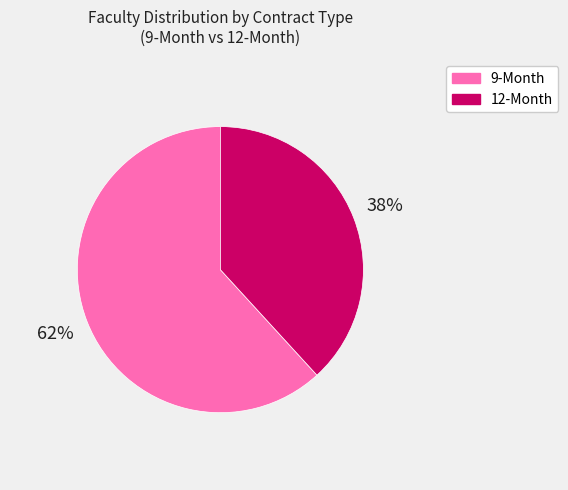

Which slice represents more than half of the pie?

9-Month